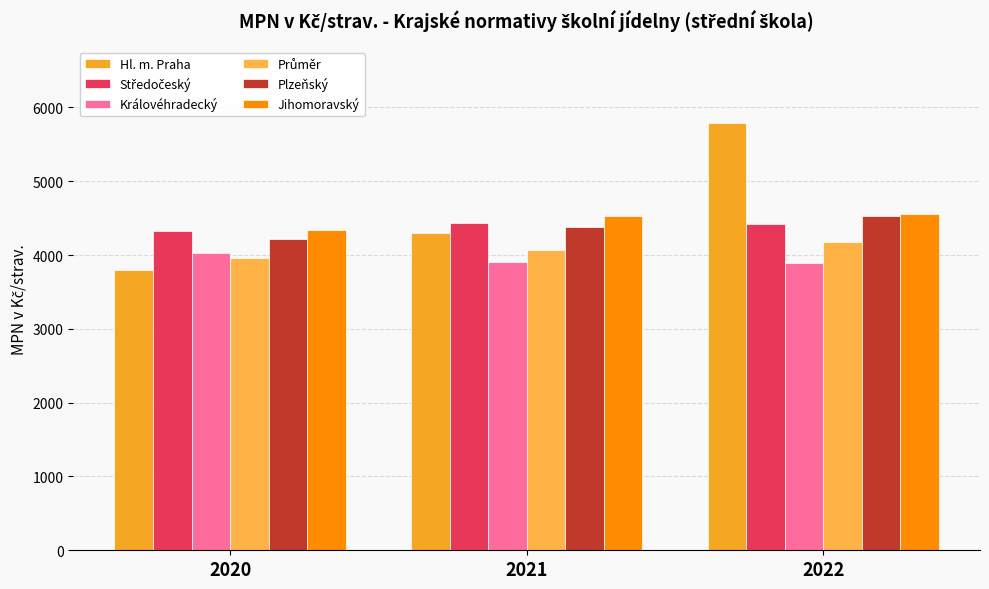

Which category has the highest value in the Hl. m. Praha series?

2022